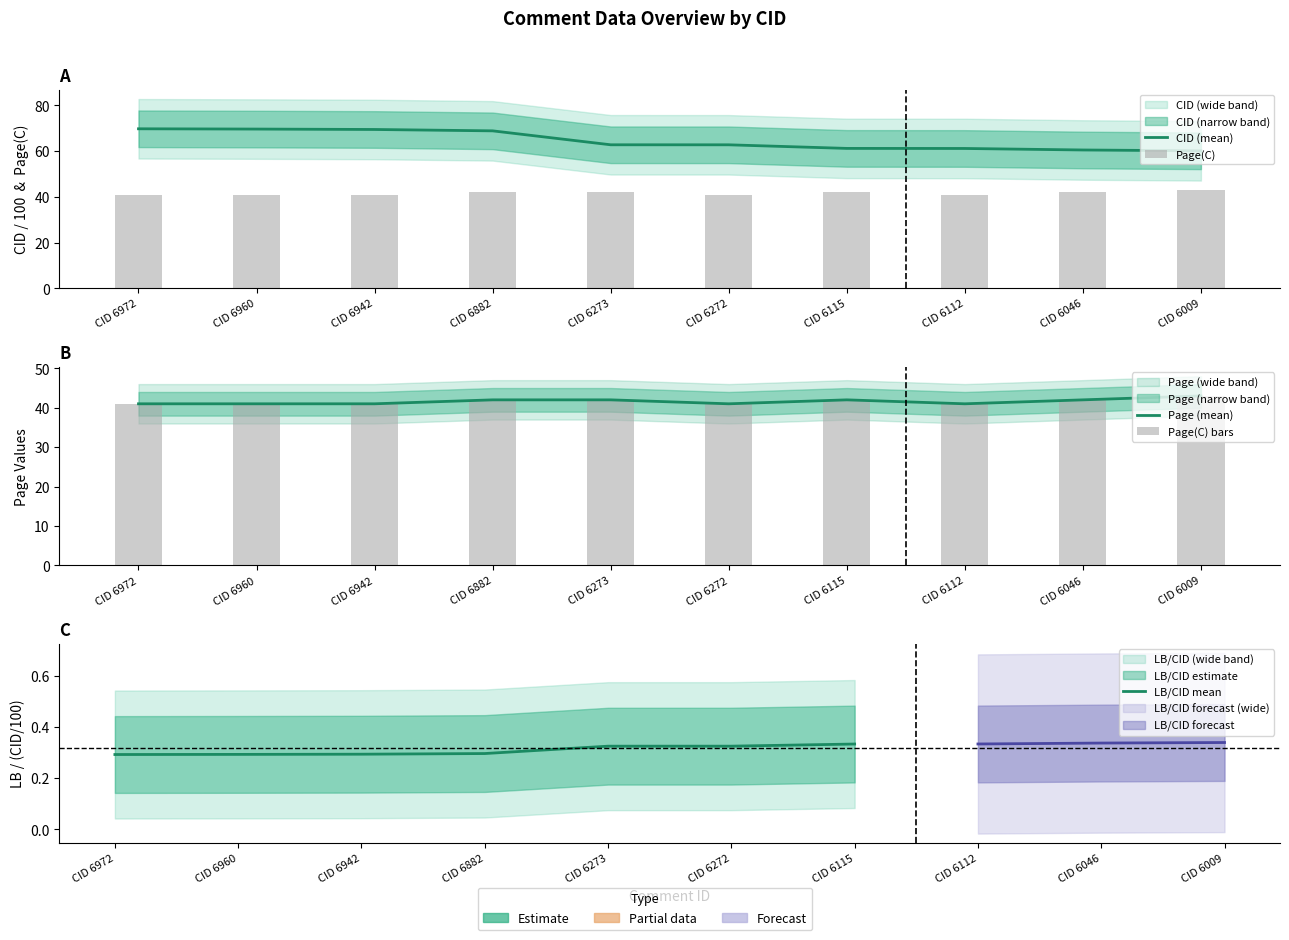

How many values in the Page series are below 42?

5